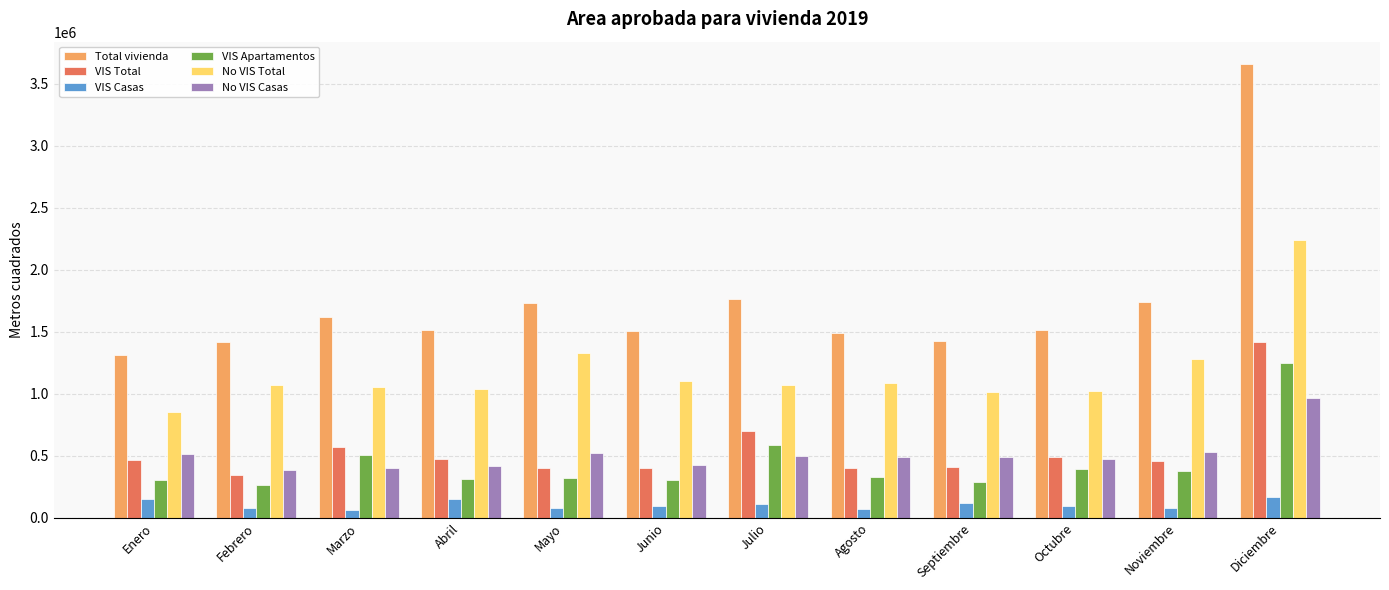

Which series has the largest range (max minus min)?

Total vivienda